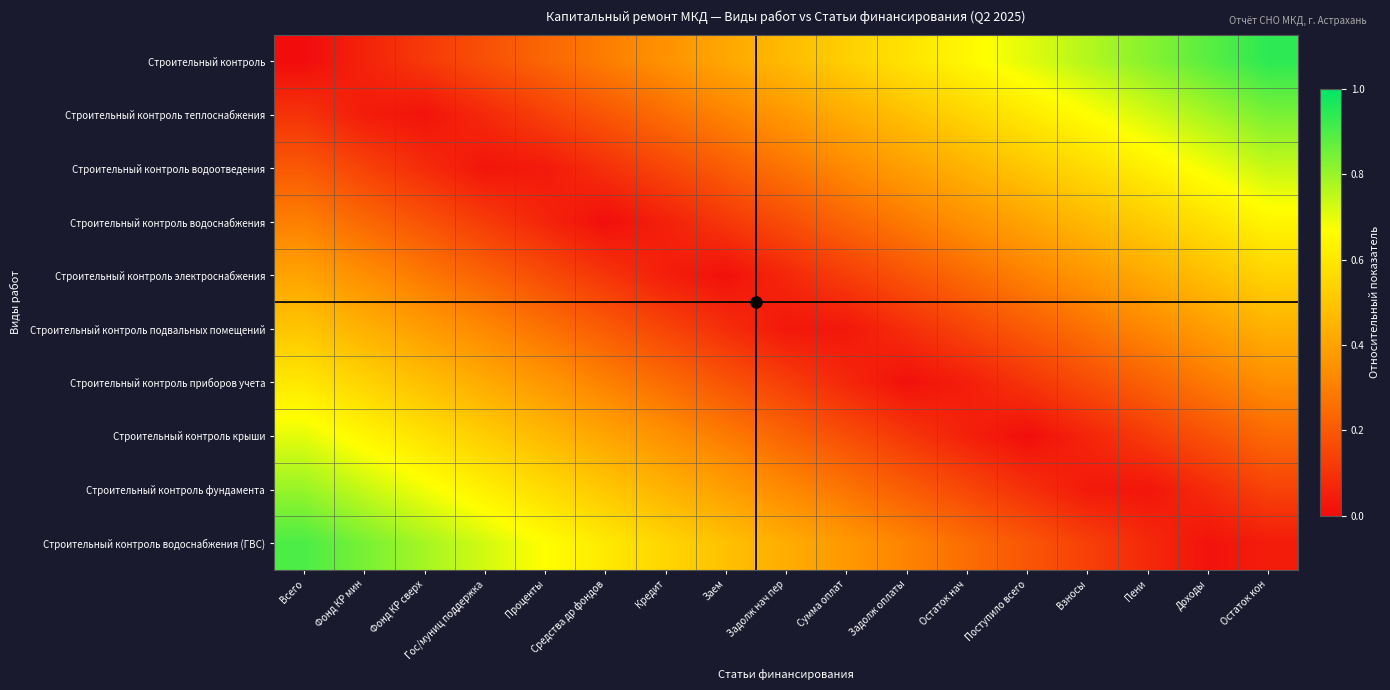

Count the number of data series in this chart.

10